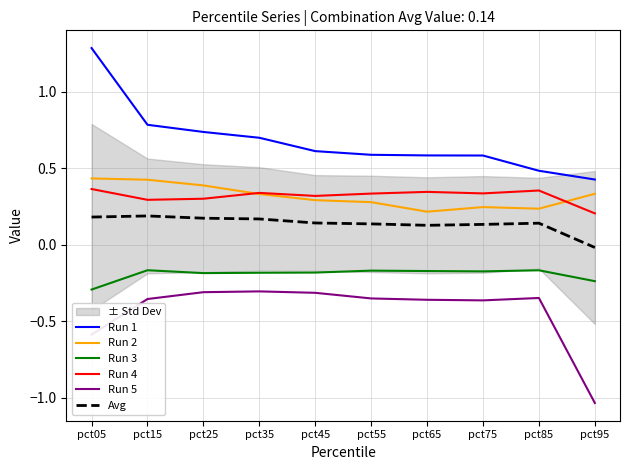

At which category does Run 2 reach its first local peak?

pct75